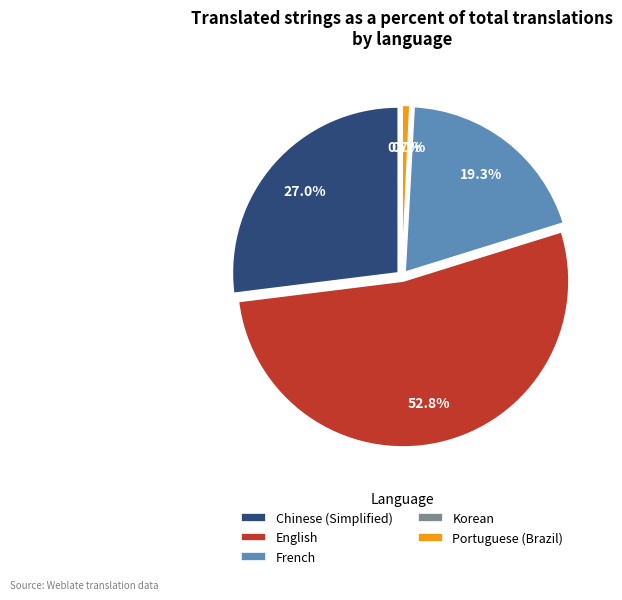

What is the largest slice in the pie chart?

English